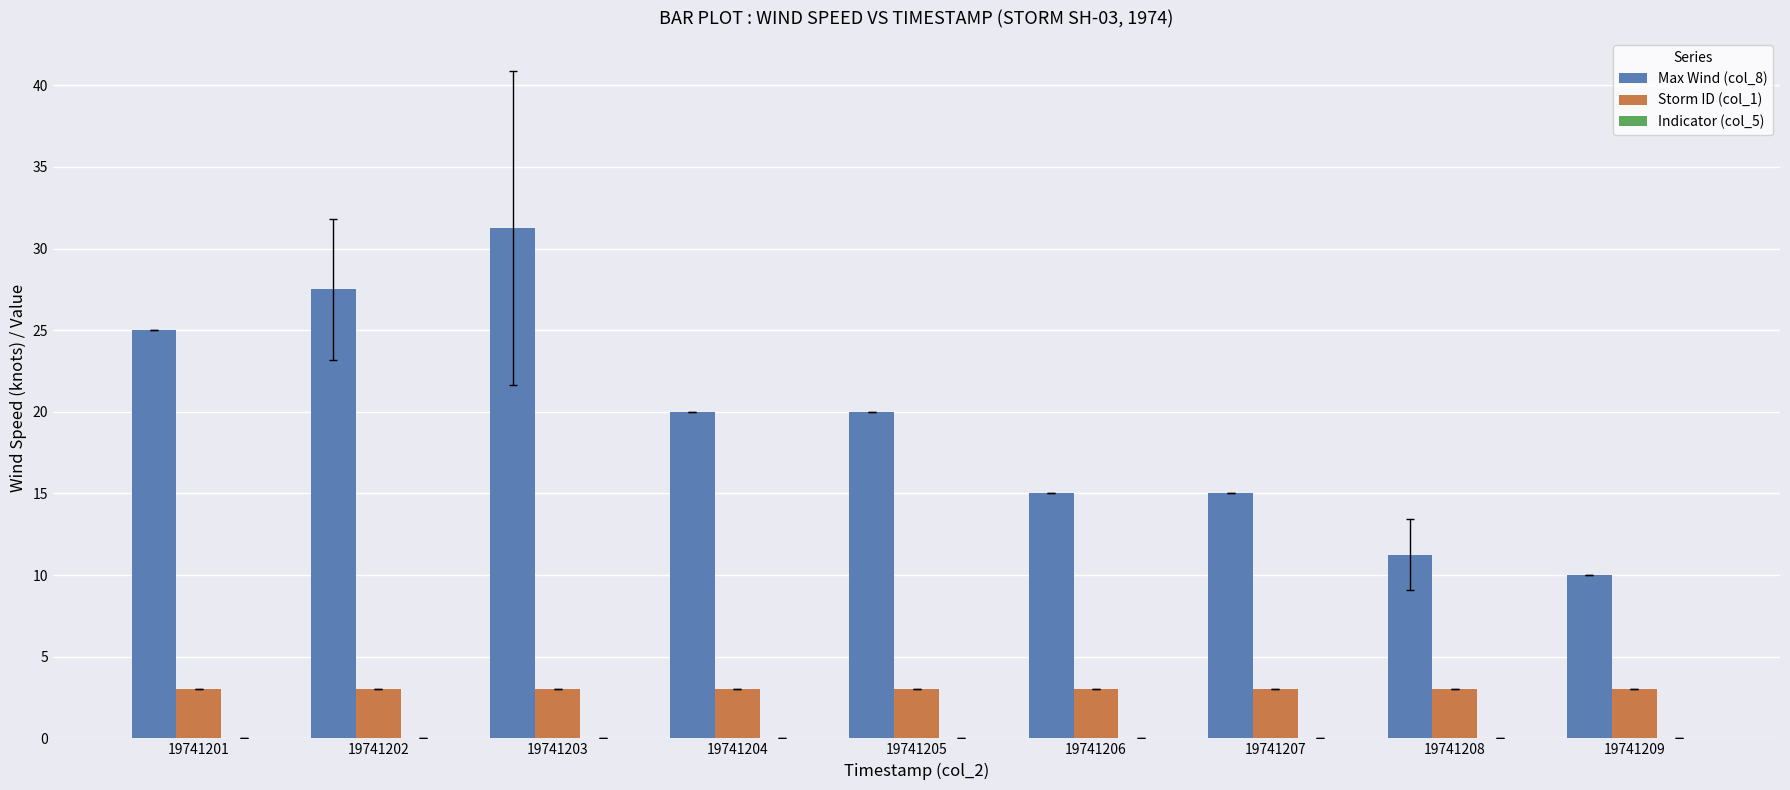

How many values in the Max Wind (col_8) series are below 20?

4